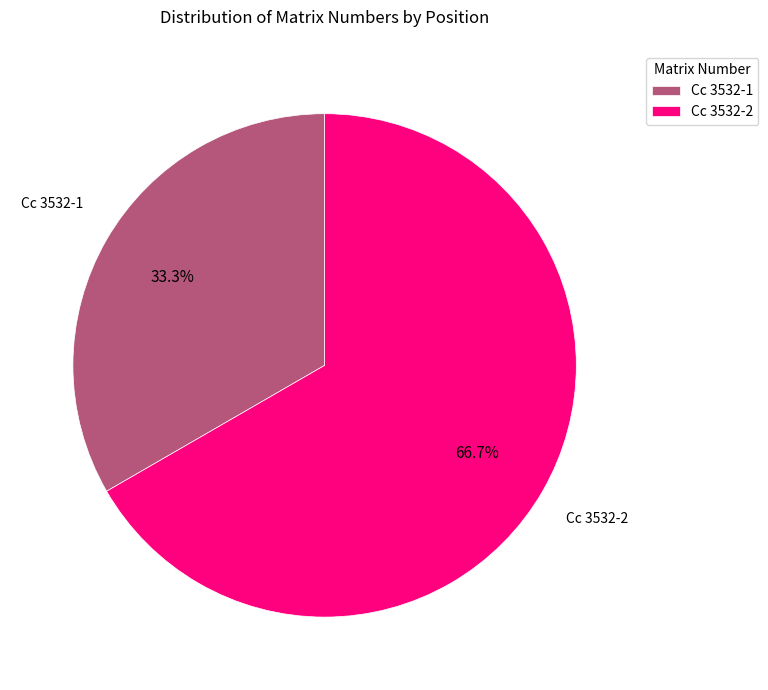

What is the total percentage of Cc 3532-1 and Cc 3532-2?

100.0%